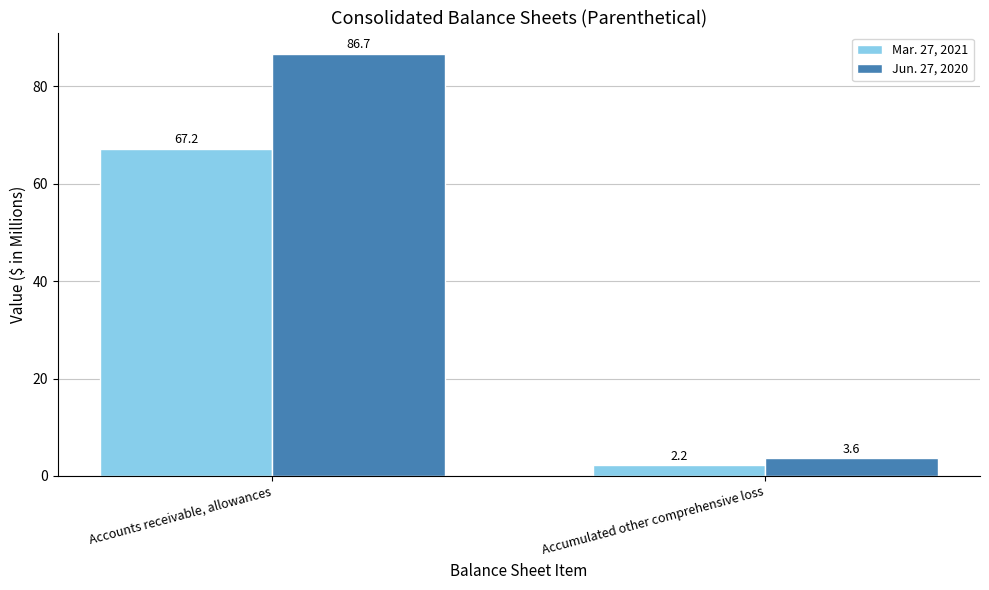

Is it true that Jun. 27, 2020 equals 25.3 at Accounts receivable, allowances?

False